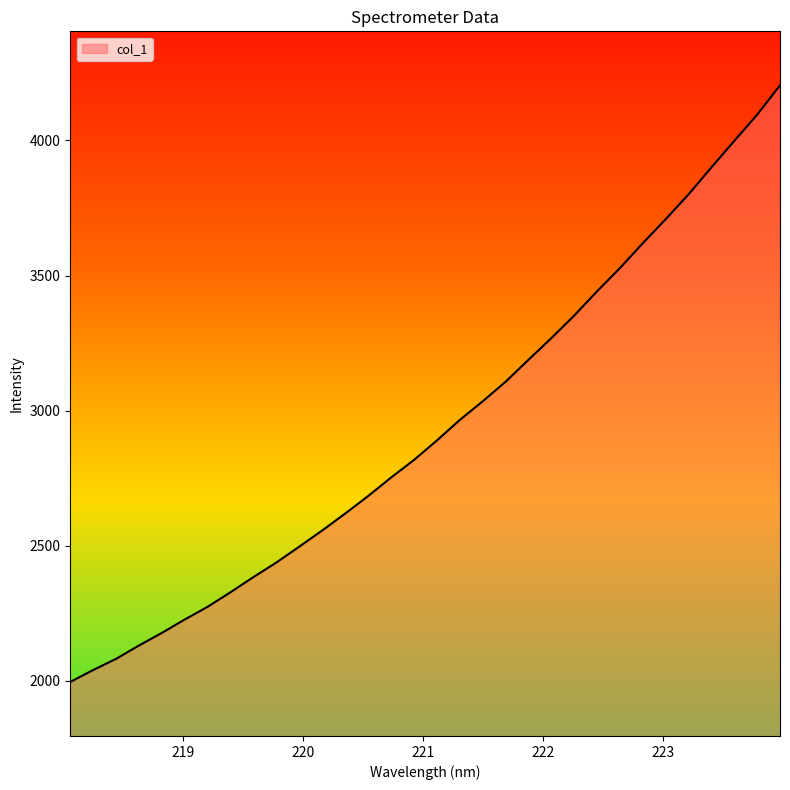

Does the chart display data point markers on the line(s)?

No